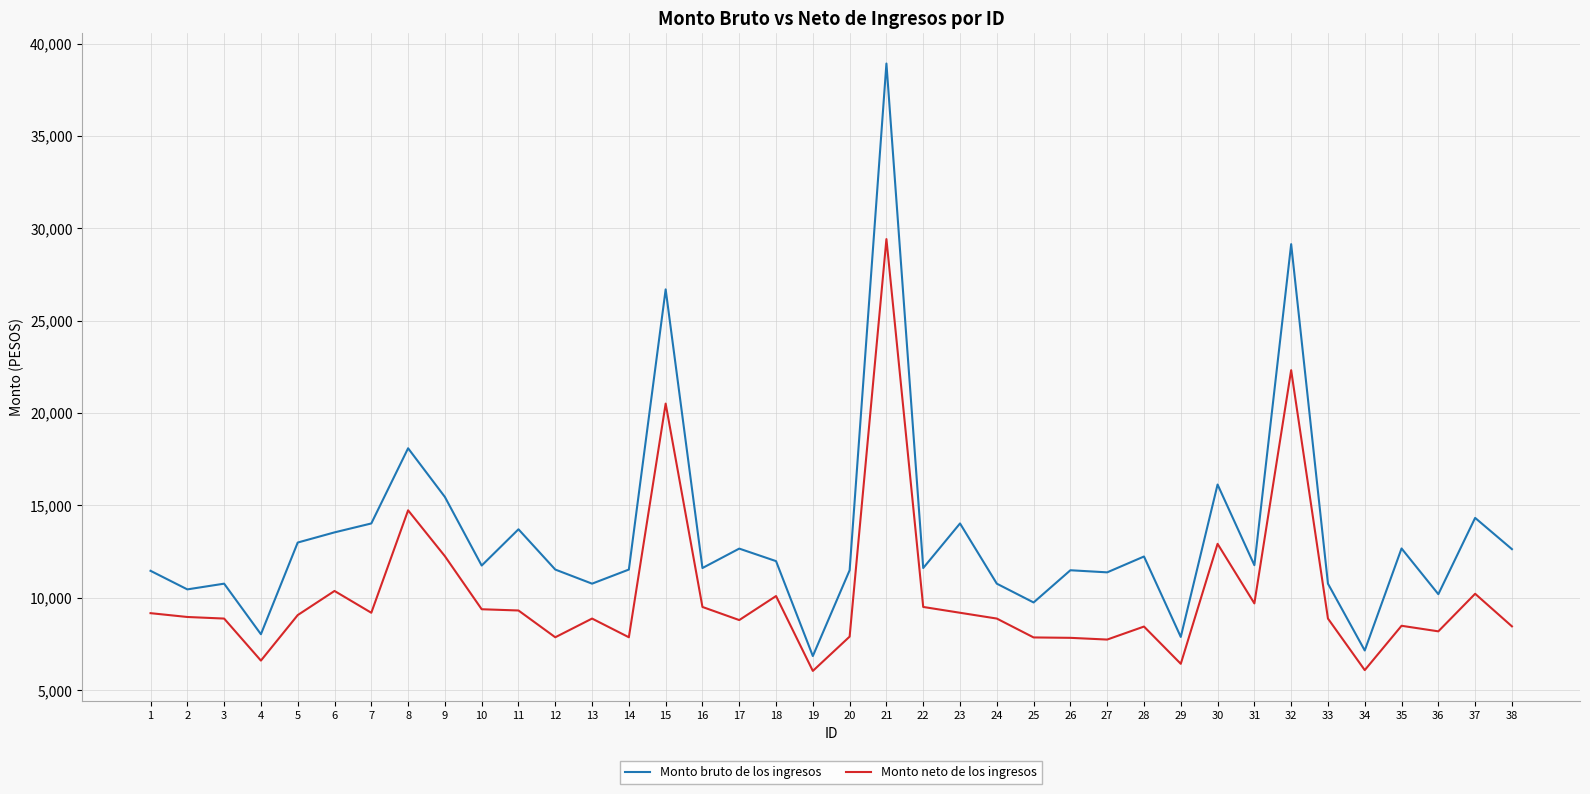

What is the minimum value for Monto neto de los ingresos?

6041.9